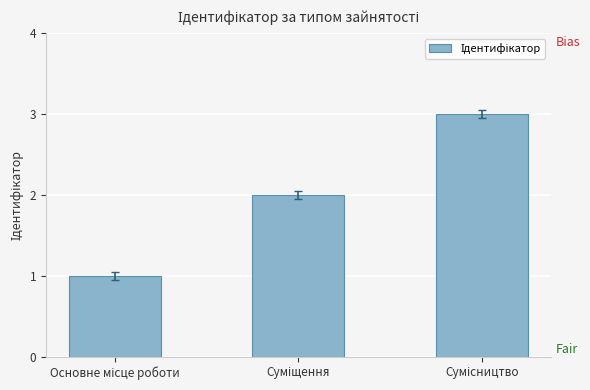

Rank the categories by value from lowest to highest.

Основне місце роботи, Суміщення, Сумісництво